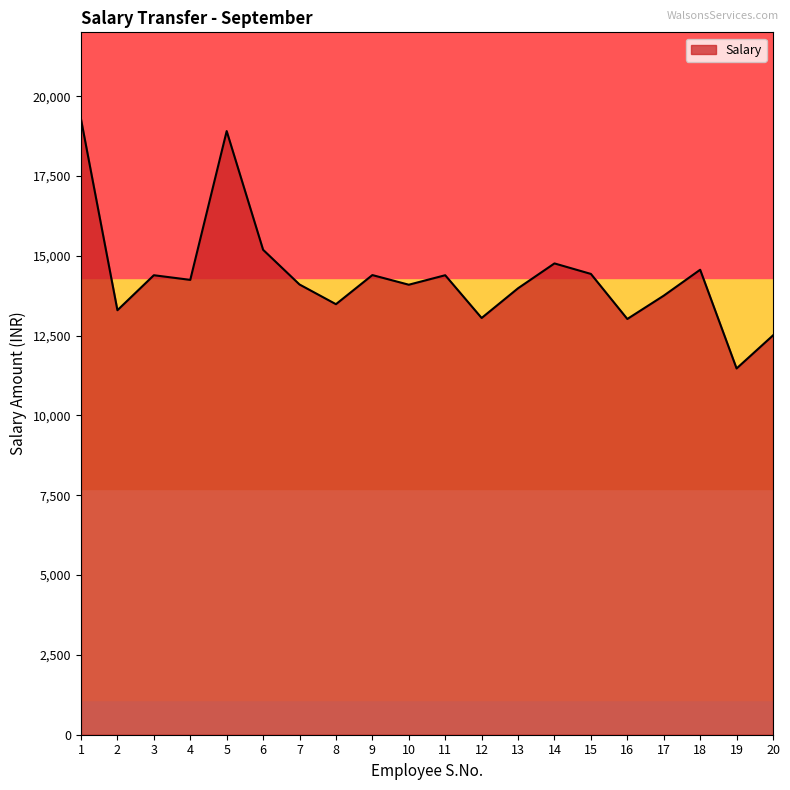

What value does the data have at 5?

18907